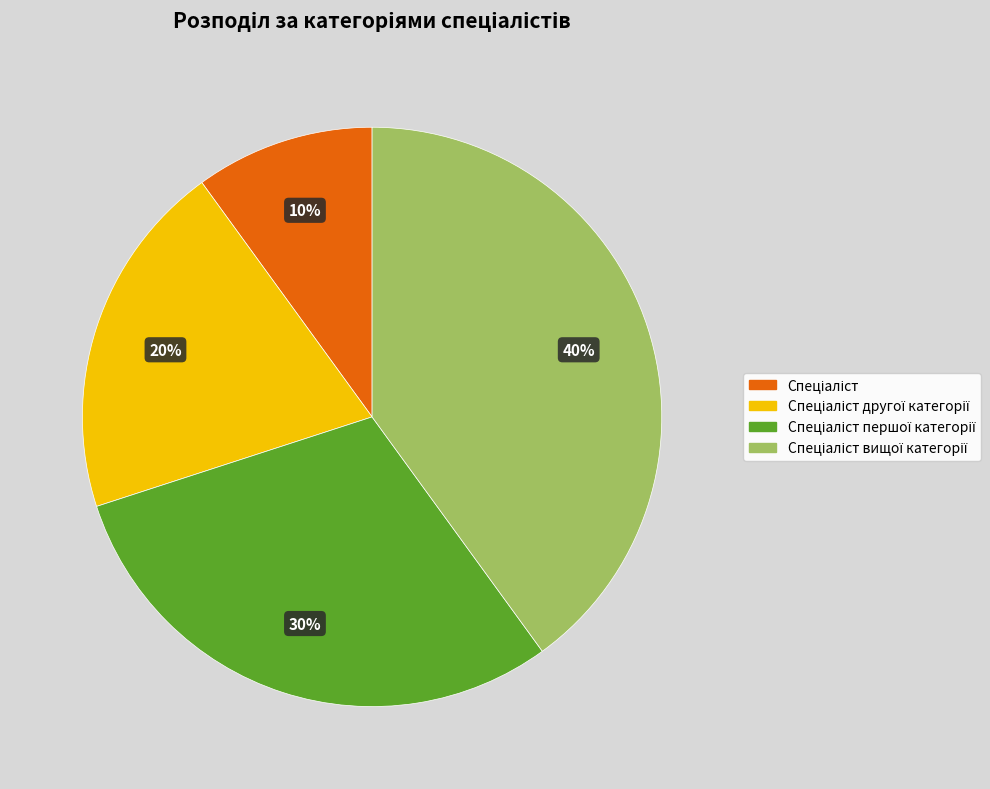

Is there any slice that represents more than half of the pie?

No